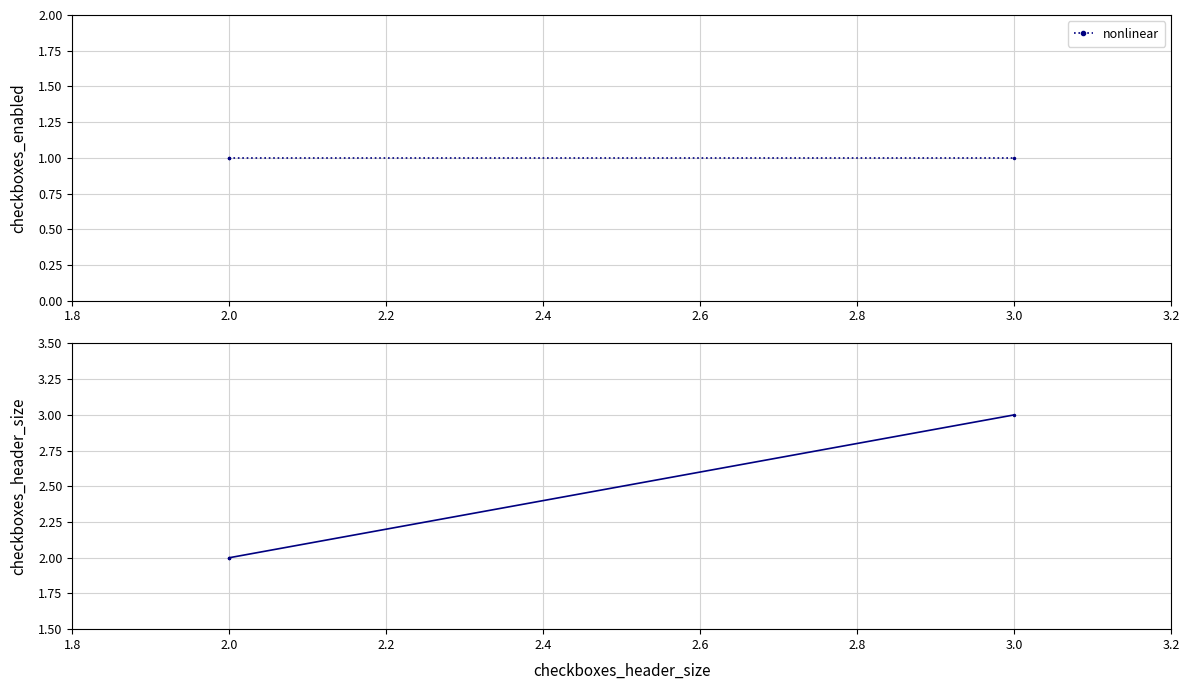

What position from the left is 1.8?

1